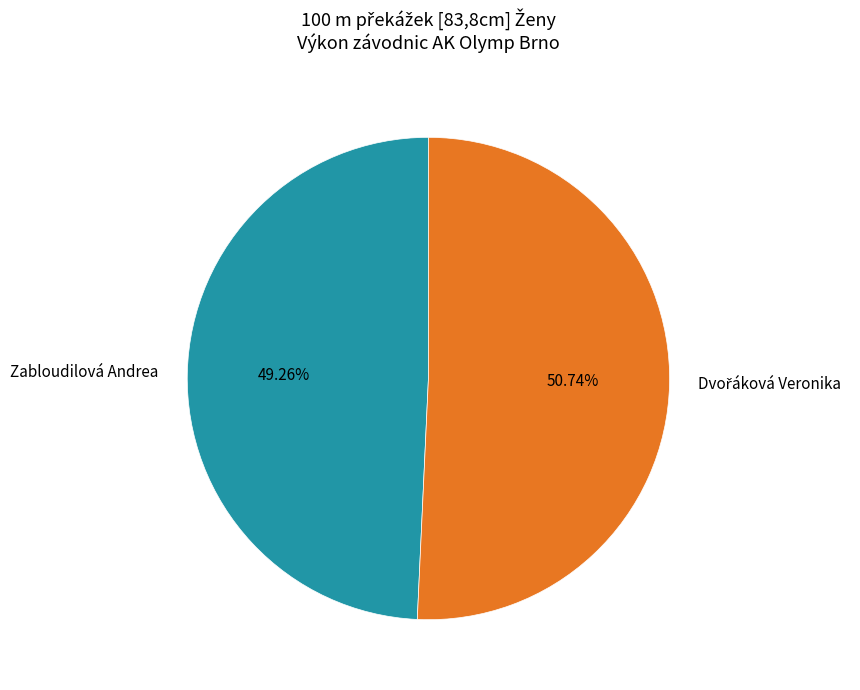

What percentage is NOT represented by Zabloudilová Andrea?

50.7%